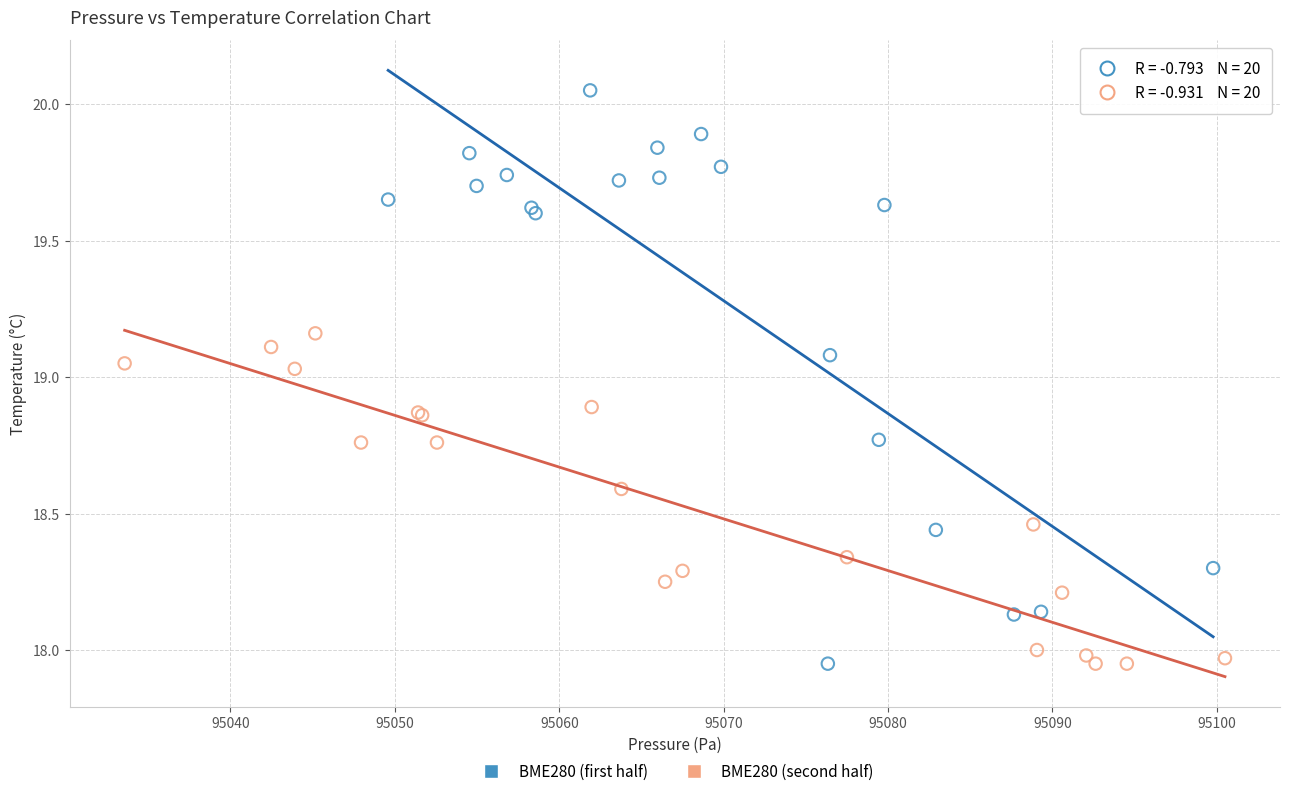

Which series contains the highest Y value?

BME280 (first half)